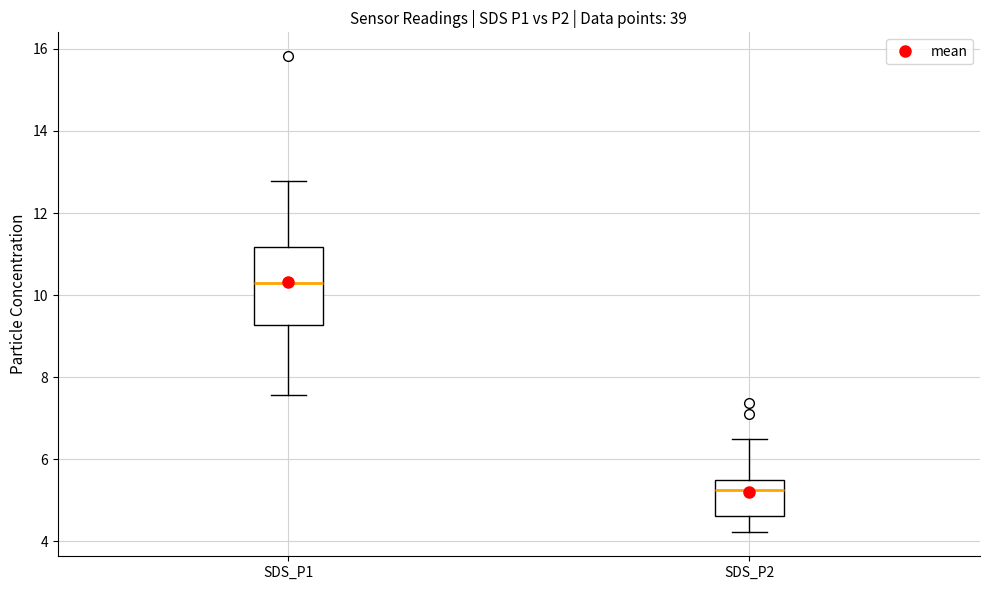

Which box is the tallest, from its lower edge to its upper edge?

SDS_P1